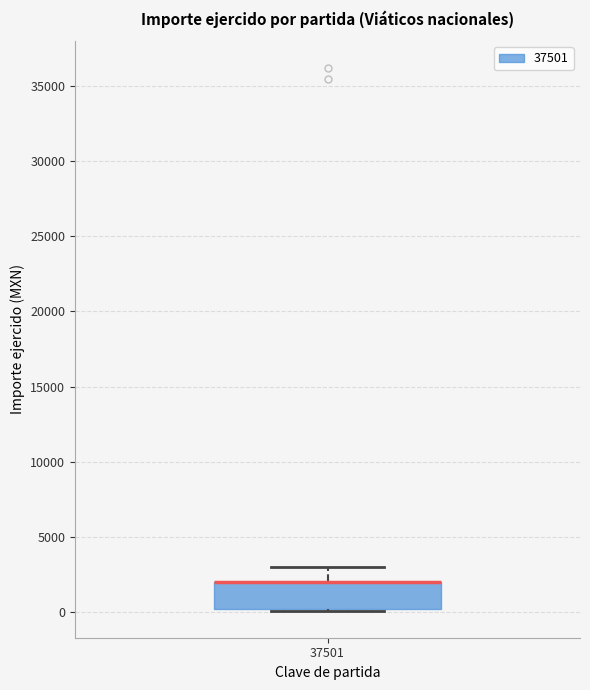

Transcribe this box plot: give where the median line is, the range the box spans, and where the two whiskers end, as read against the y-axis. The values are not printed on the chart, so give them approximately, as read against the axis.

median 2000 (drawn on the box's upper edge), box 0 to 2000, whiskers 0 to 3000